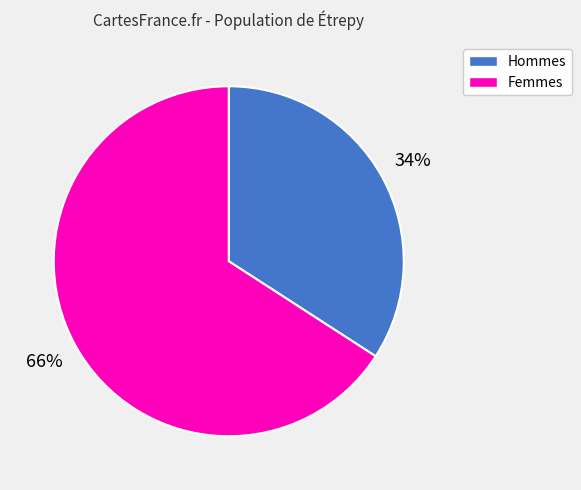

To the nearest percent, what is the average slice percentage?

50%